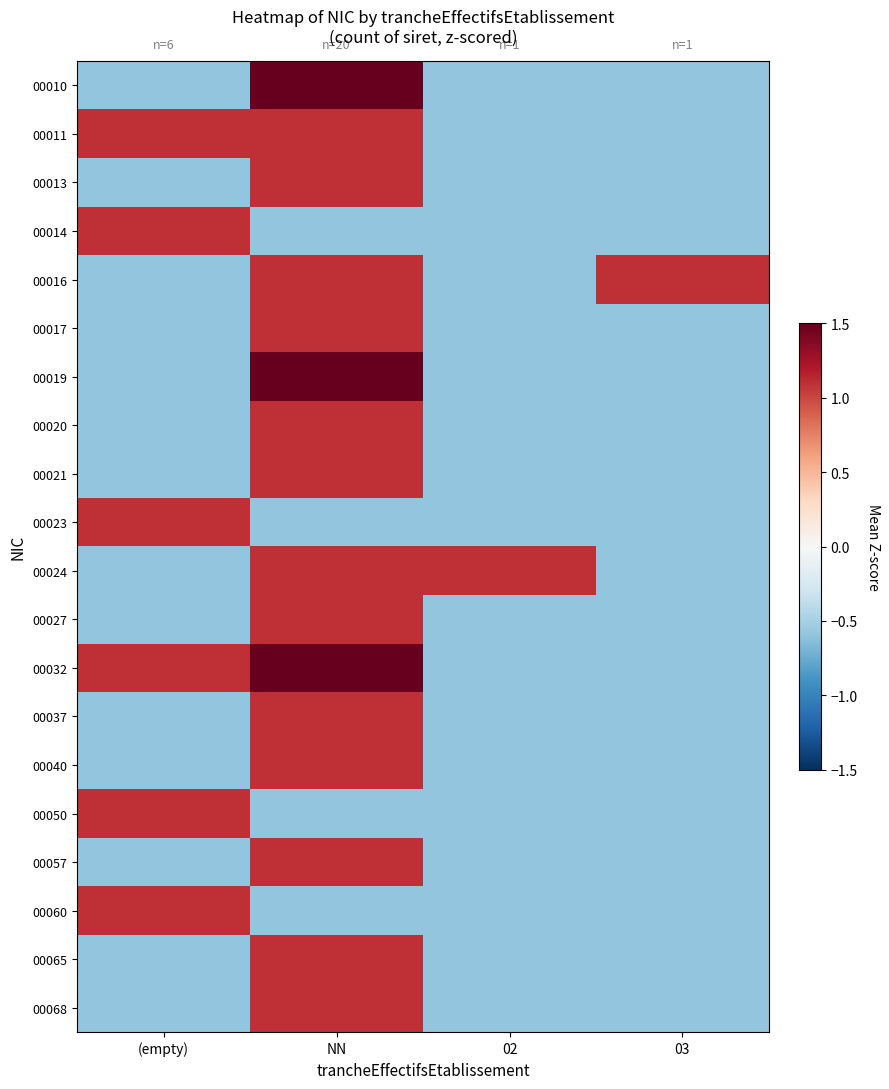

At (empty), list the series in order from smallest to largest.

00010, 00013, 00016, 00017, 00019, 00020, 00021, 00024, 00027, 00037, 00040, 00057, 00065, 00068, 00011, 00014, 00023, 00032, 00050, 00060